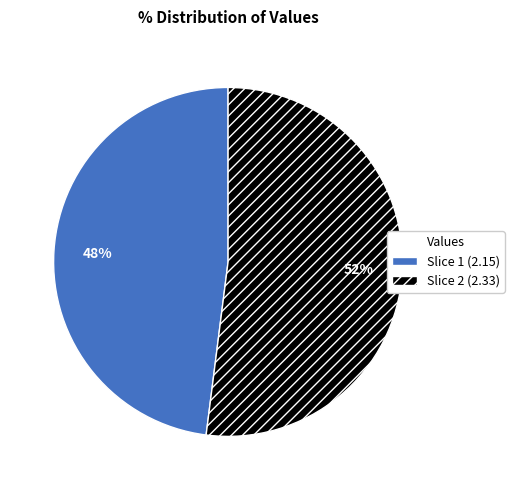

Is there a majority slice in this chart?

Yes